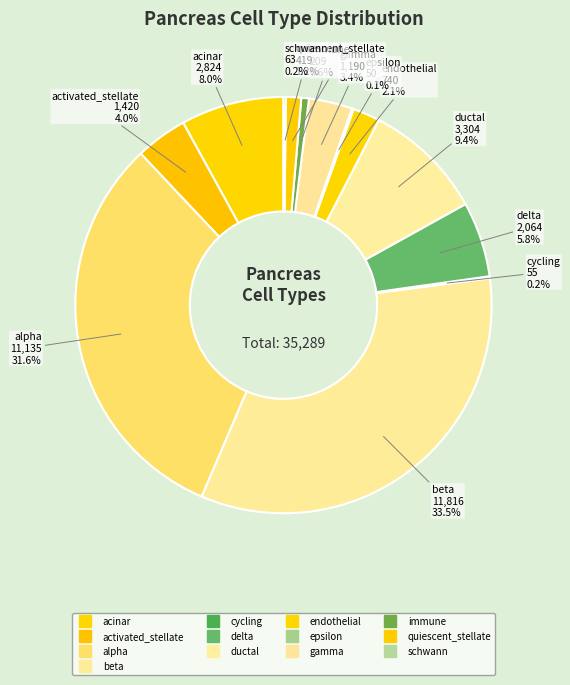

Rank the categories by value from lowest to highest.

epsilon, cycling, schwann, immune, quiescent_stellate, endothelial, gamma, activated_stellate, delta, acinar, ductal, alpha, beta